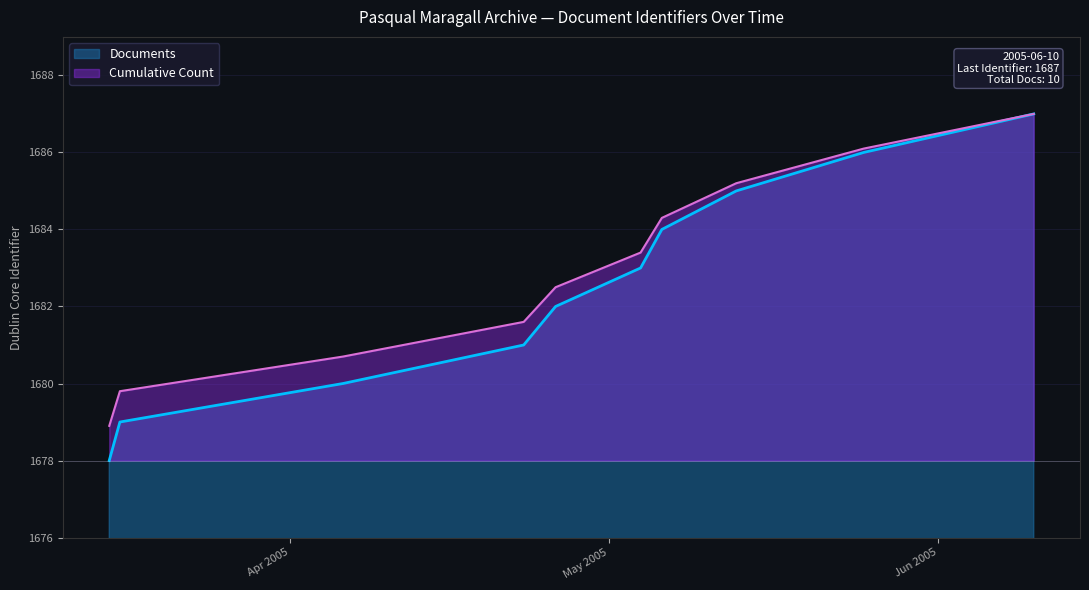

What is the change in value from 2005-03-15 to 2005-05-06?

+6